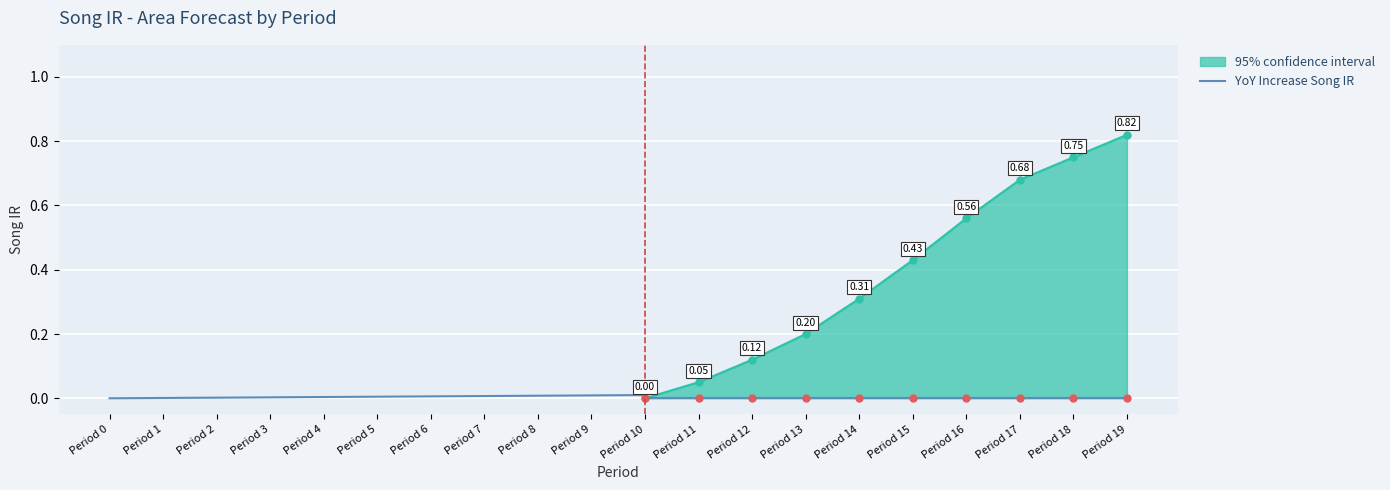

True or false: the data has more than 0 interior local peaks.

False